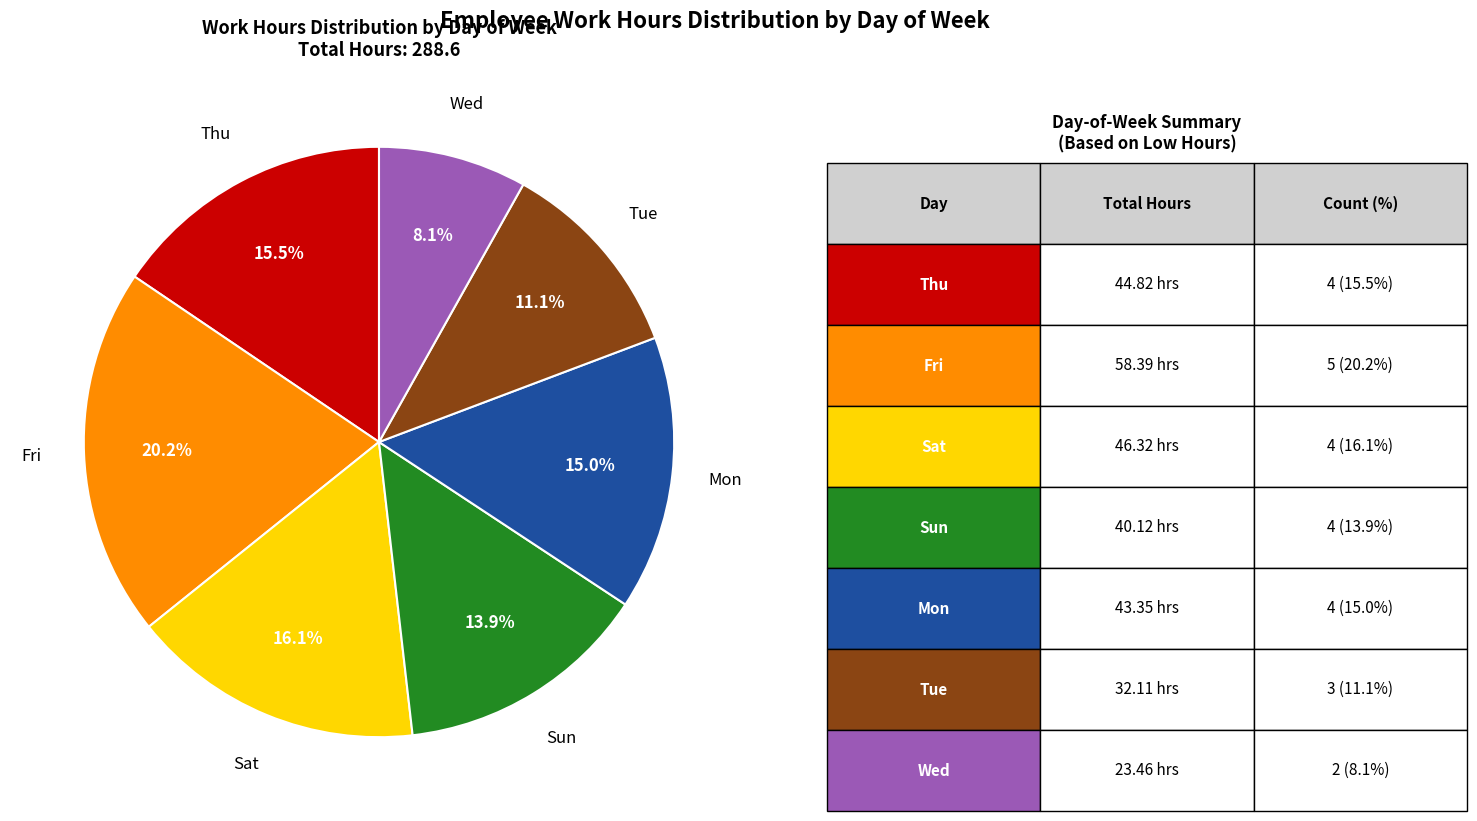

Is there any slice that represents more than half of the pie?

No